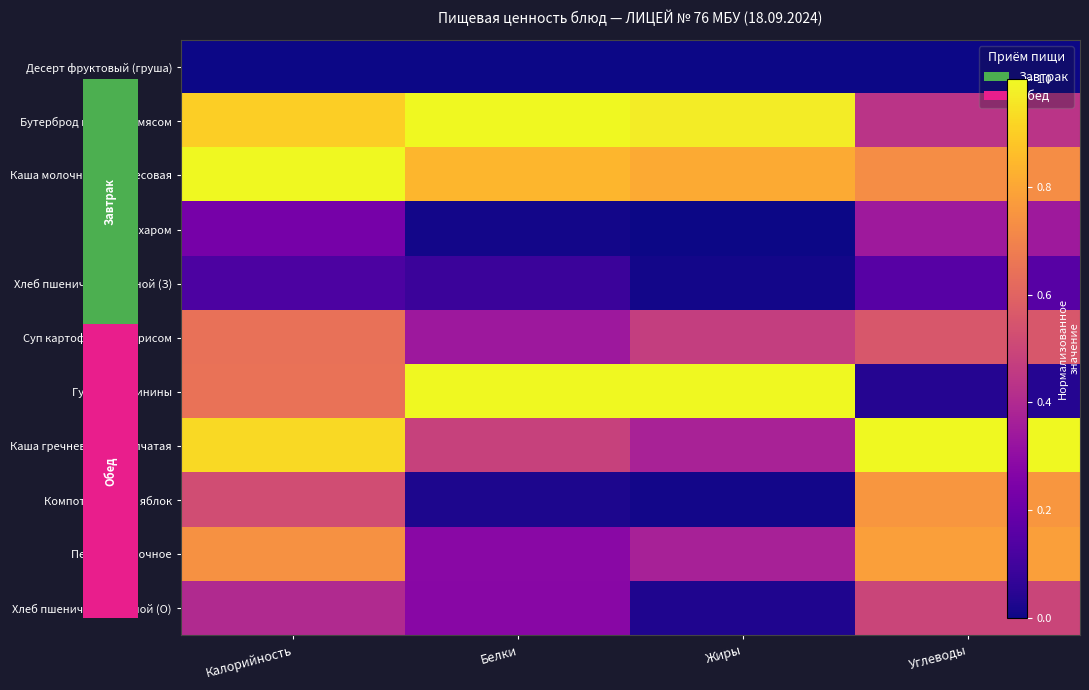

How many distinct data groups are displayed?

11